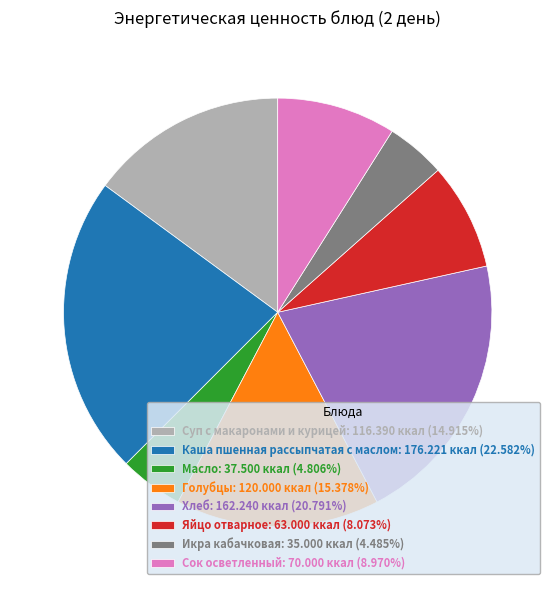

Is the sum of Сок осветленный and Хлеб greater than half?

No